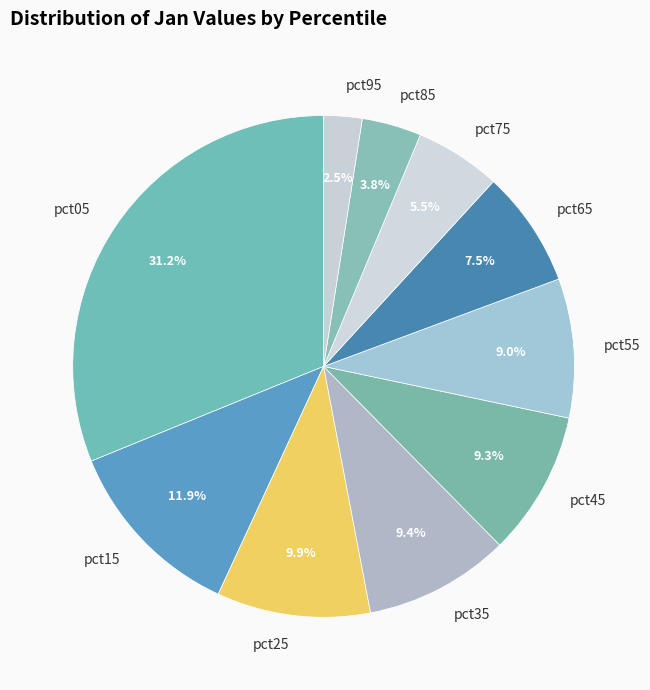

To the nearest percent, what portion does pct05 represent?

31%